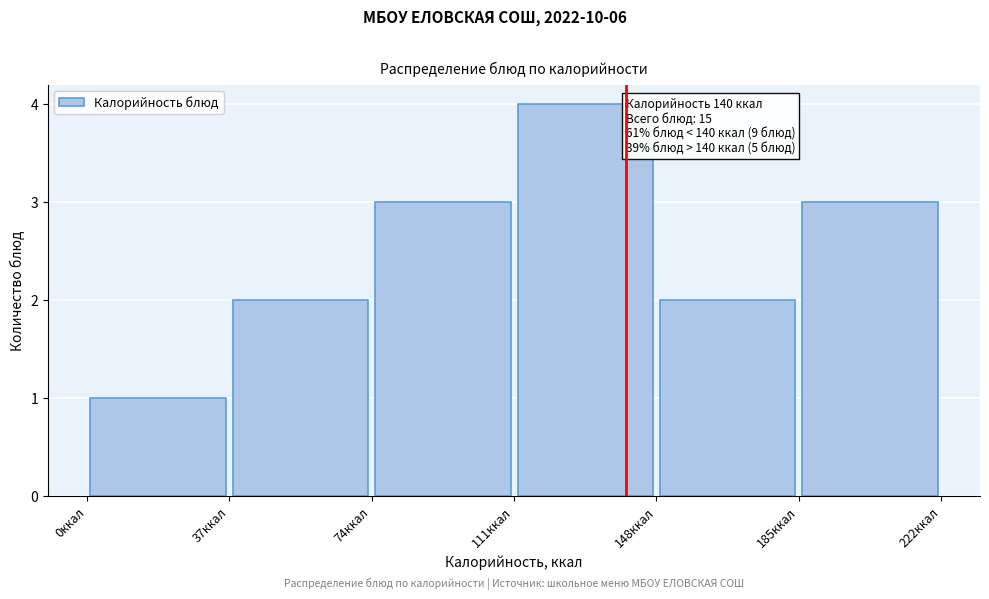

Which range on the x-axis has the tallest bar?

111 to 148